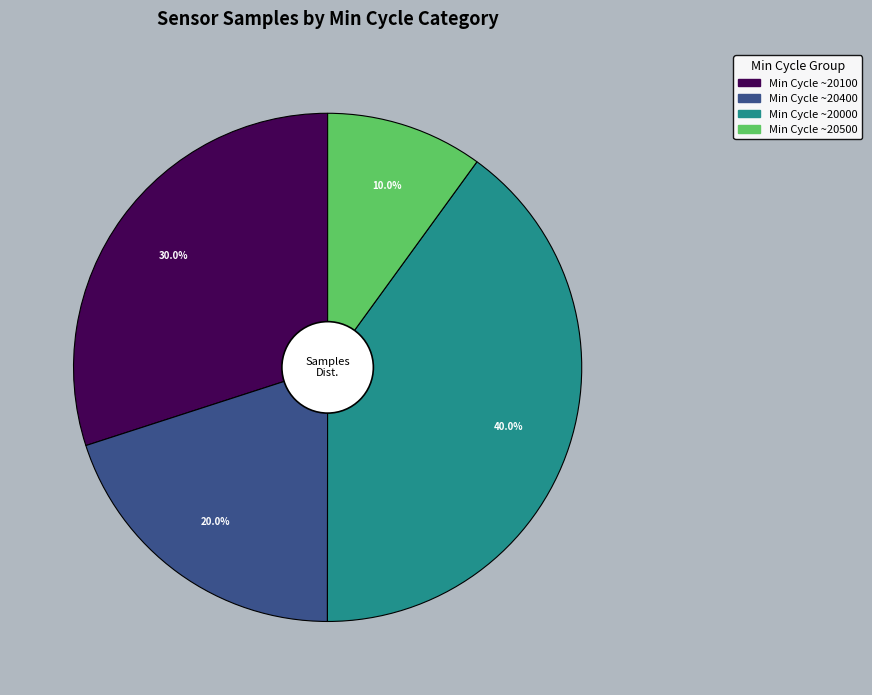

Does any single category account for the majority?

No